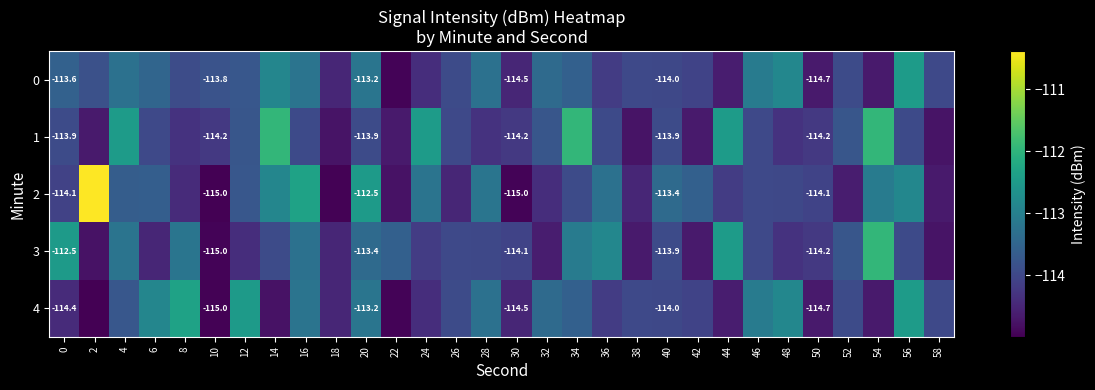

List the labels in order of 0 value, smallest first.

22, 54, 50, 44, 30, 18, 24, 36, 42, 40, 38, 58, 26, 52, 8, 2, 10, 12, 34, 0, 6, 32, 4, 28, 16, 20, 46, 14, 48, 56